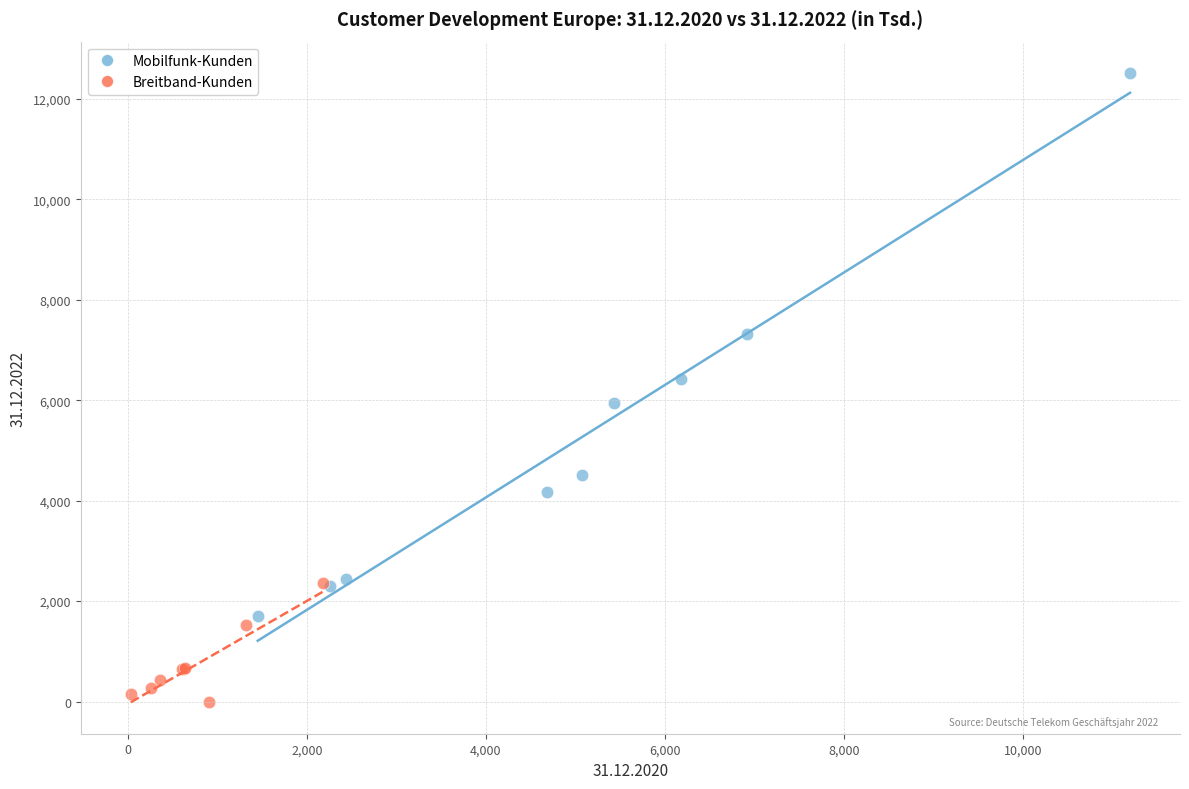

Which series has the largest Y range (max minus min)?

Mobilfunk-Kunden